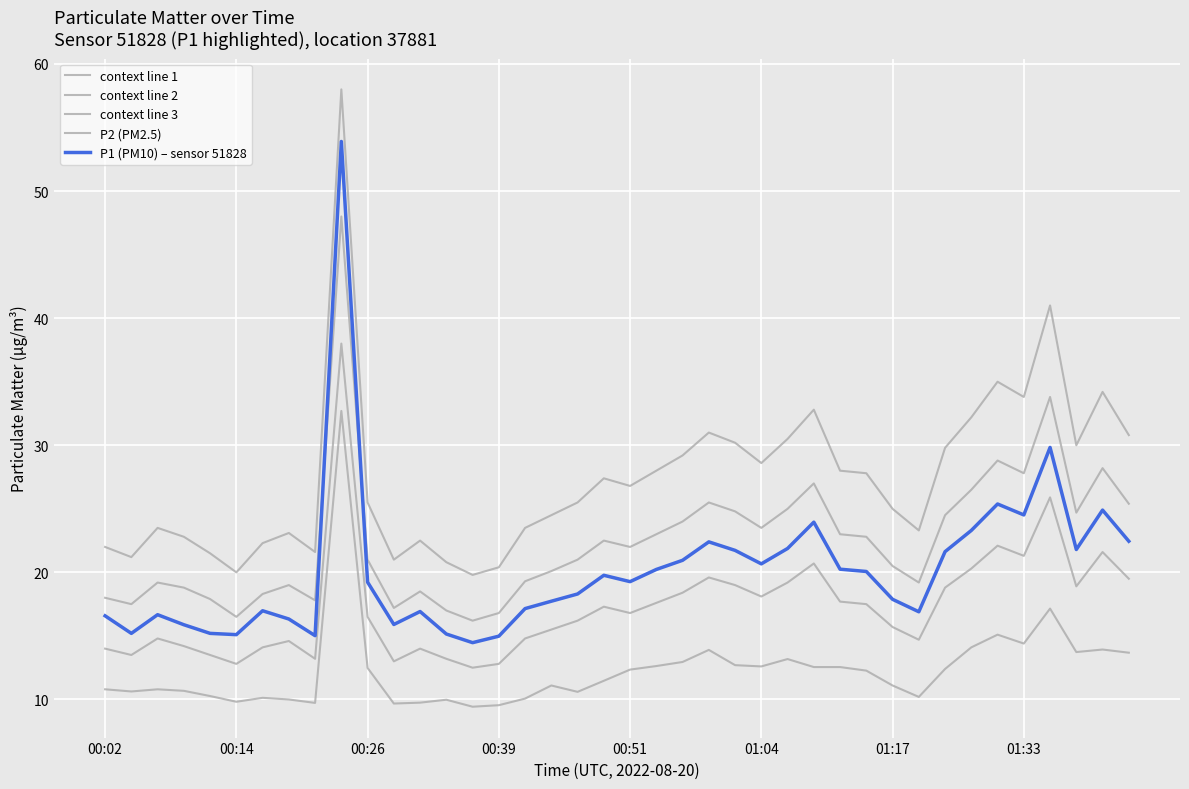

How many series are shown in this chart?

5